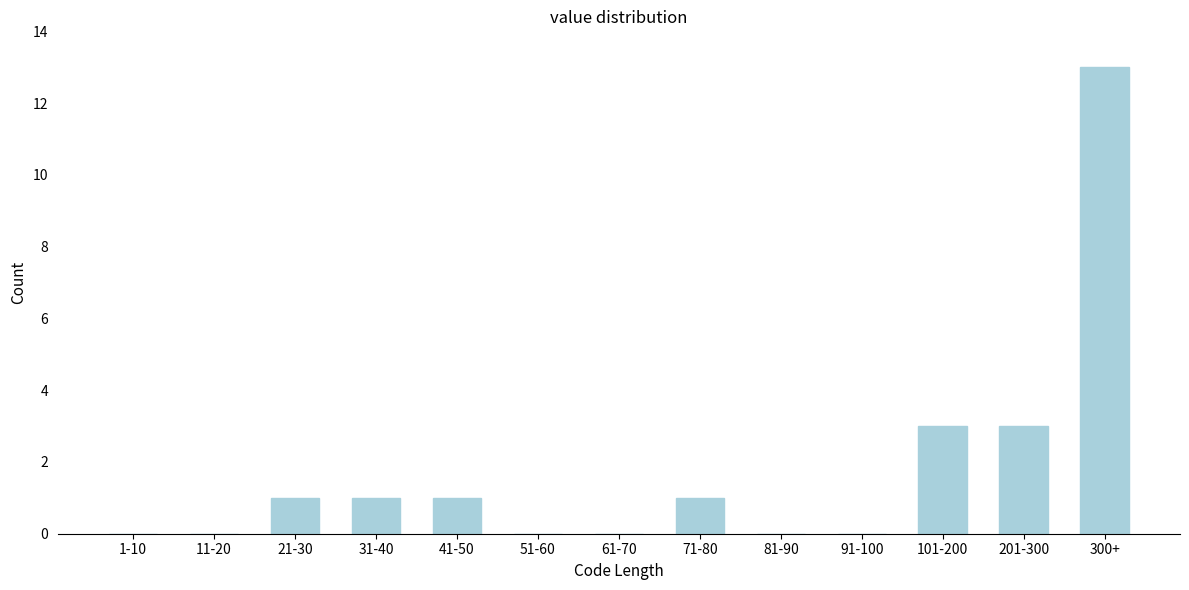

Reading left to right, what are all the values shown in this chart?

1-10=0	11-20=0	21-30=1	31-40=1	41-50=1	51-60=0	61-70=0	71-80=1	81-90=0	91-100=0	101-200=3	201-300=3	300+=13